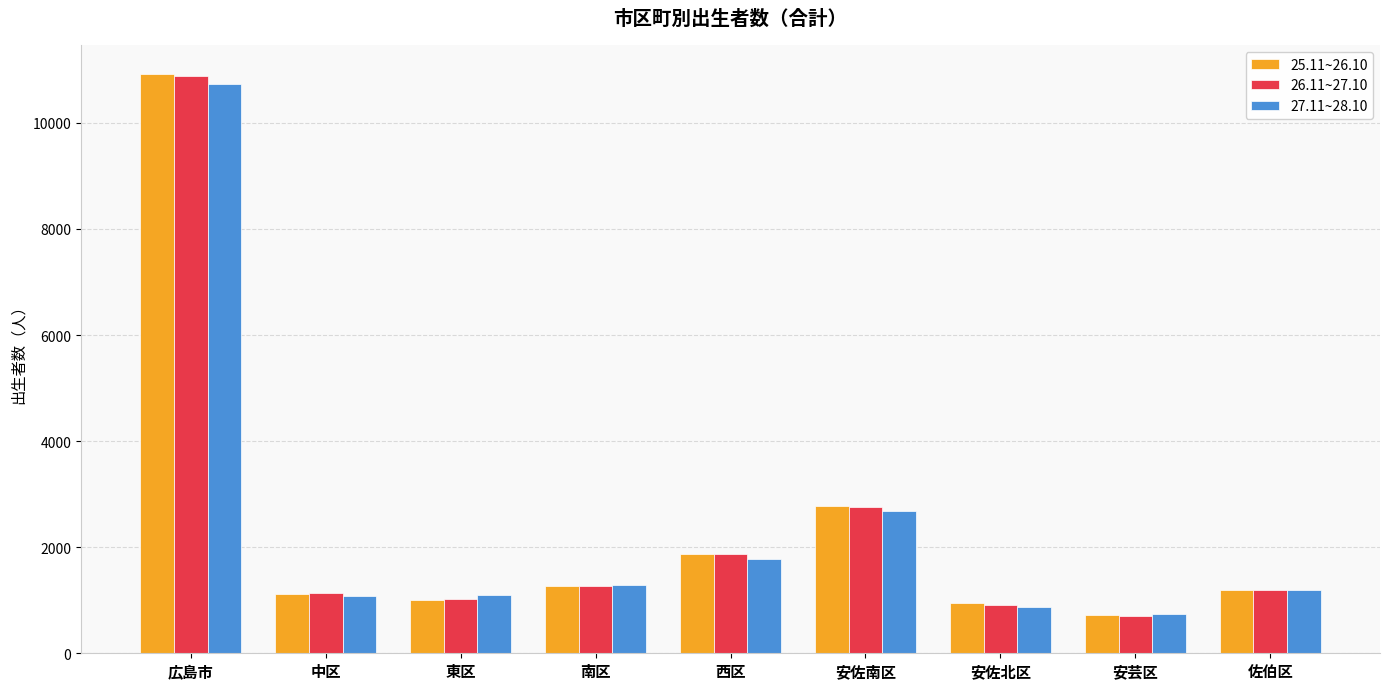

At how many categories does at least one series exceed 1549?

3